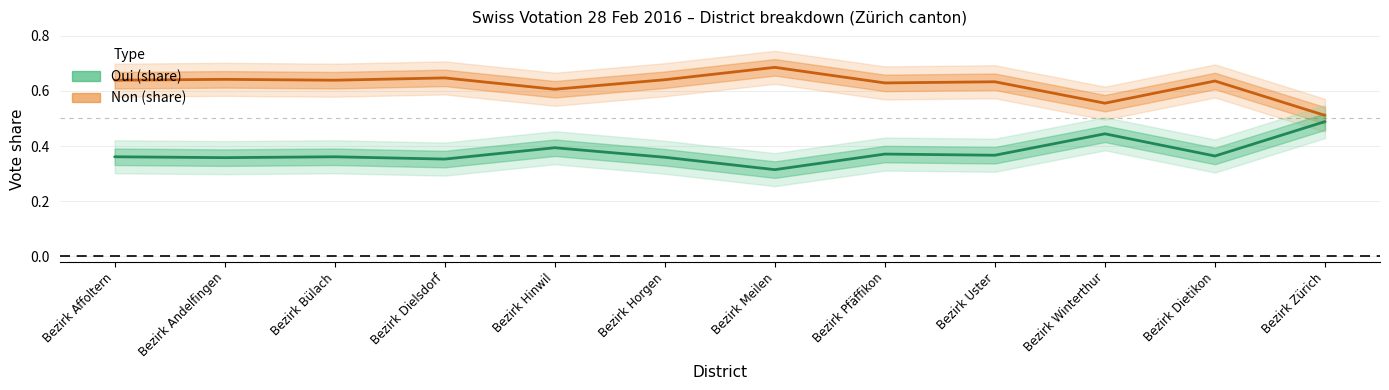

What position from the right is Bezirk Pfäffikon?

5